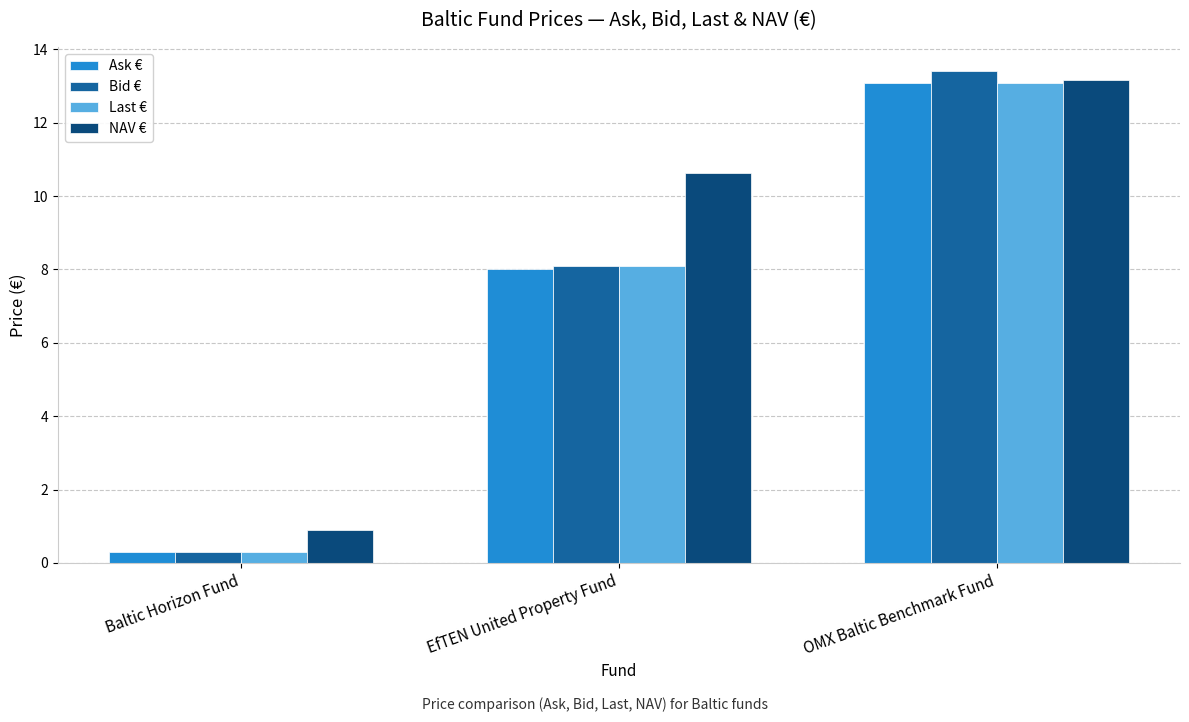

What is the label of the 2nd bar from the right?

EfTEN United Property Fund